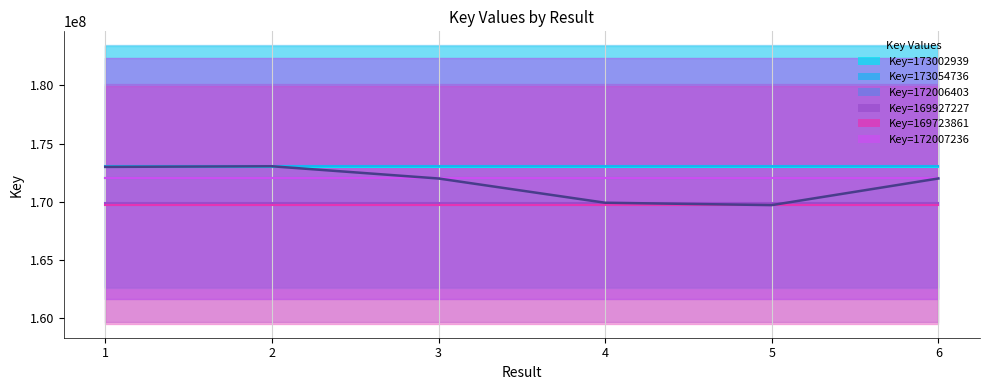

At which category does the data reach its first local peak?

2